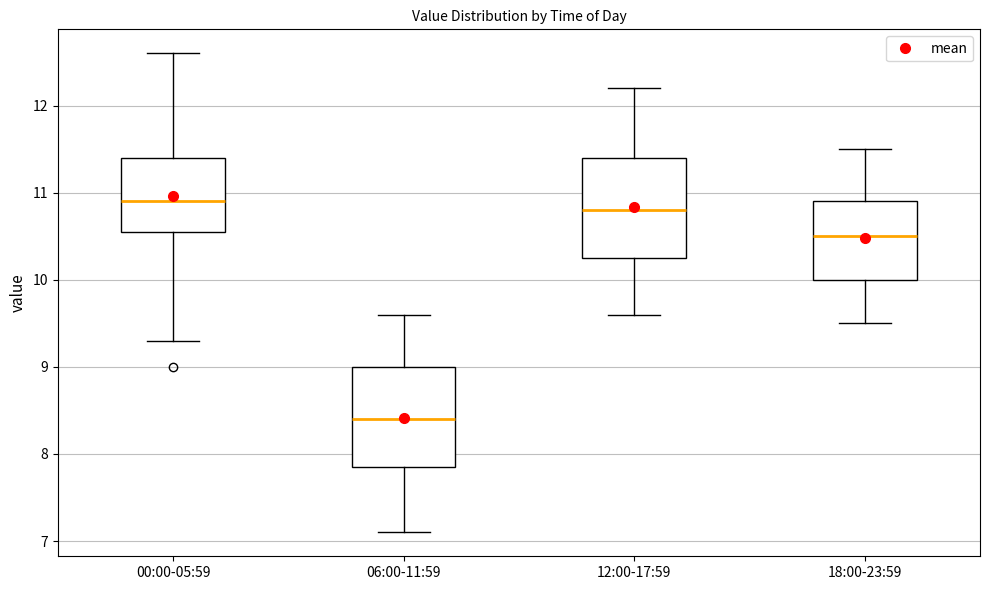

Where is the upper edge of the box for 06:00-11:59 on the y-axis? The values are not printed on the chart, so give them approximately, as read against the axis.

9.0